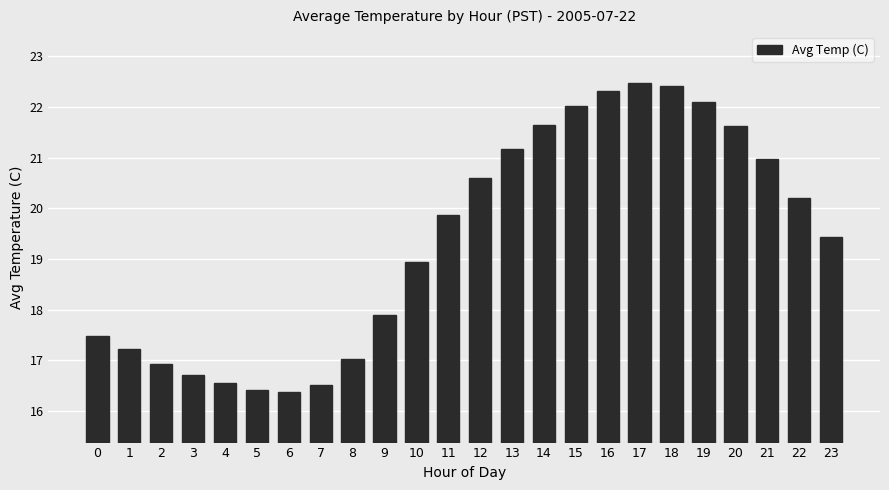

How many series are shown in this chart?

1